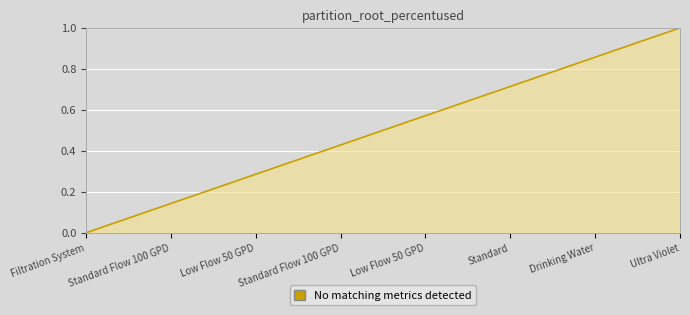

What is the greatest value displayed?

1.0